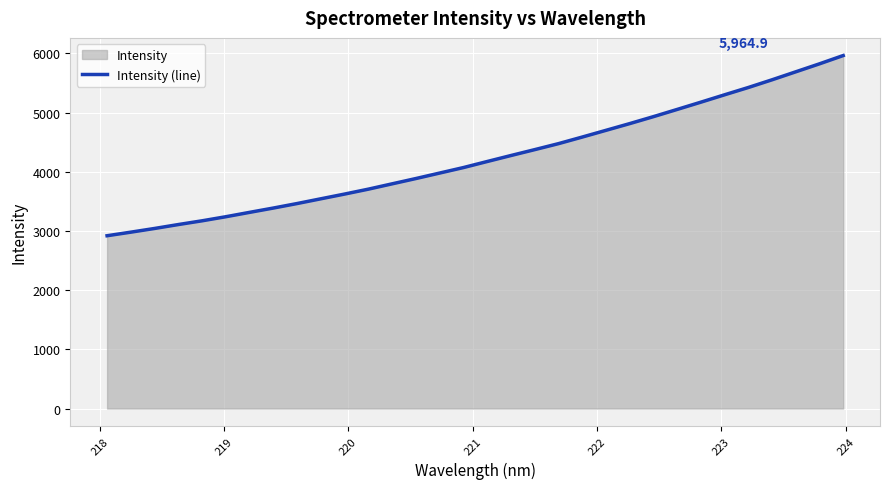

How many lines are shown in the chart?

1